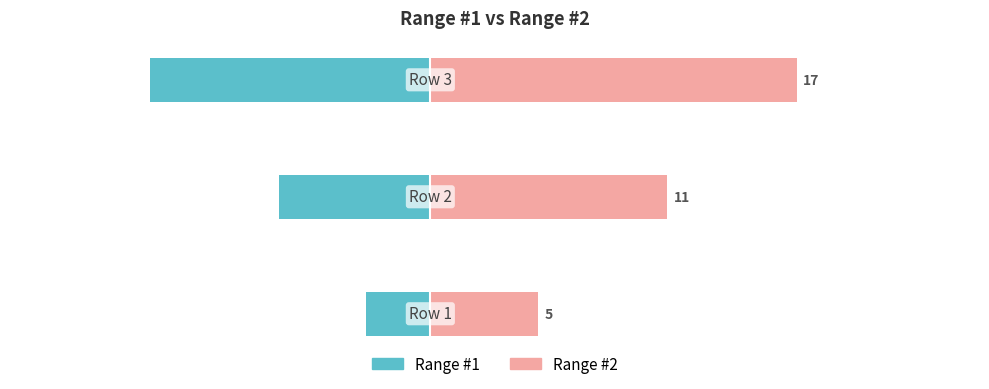

Reading left to right, extract all data points from this chart.

Range #1: -3	-7	-13
Range #2: 5	11	17